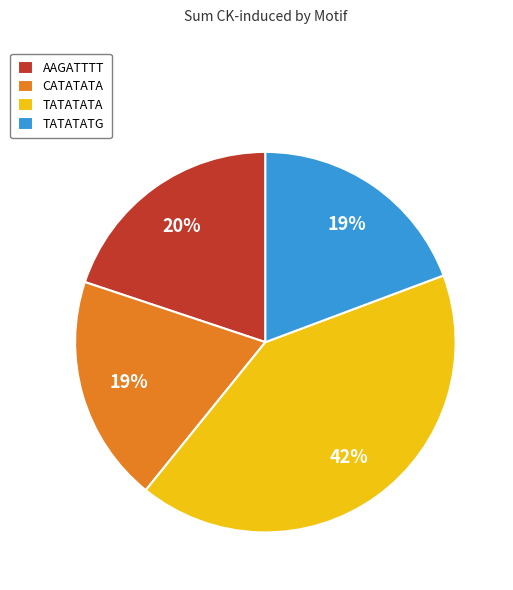

Is it true that TATATATG is 19% of the pie?

True